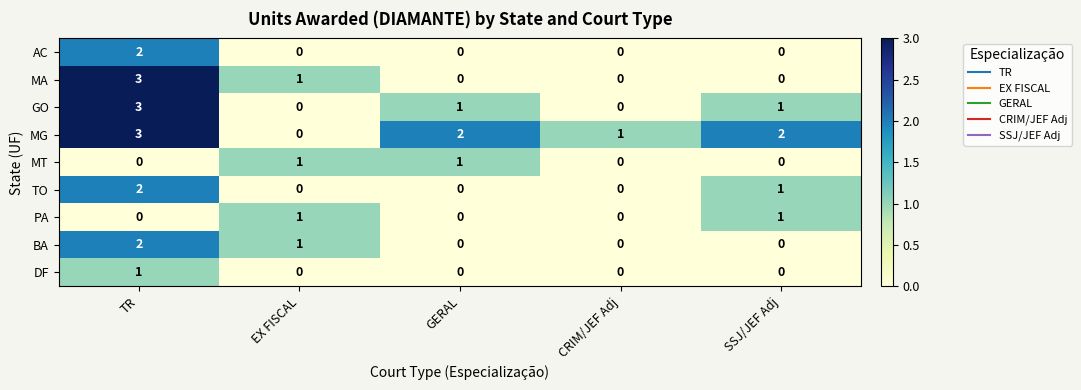

What is the spread (max minus min) of values at TR?

3